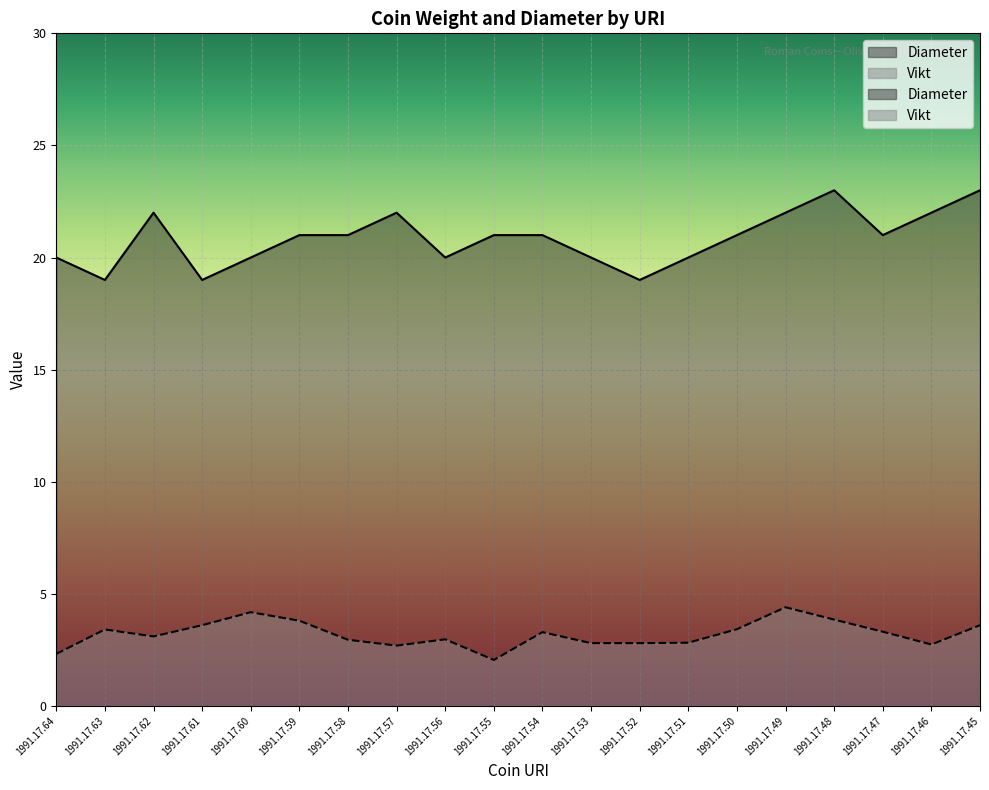

At which label is Diameter closest to 21?

1991.17.59